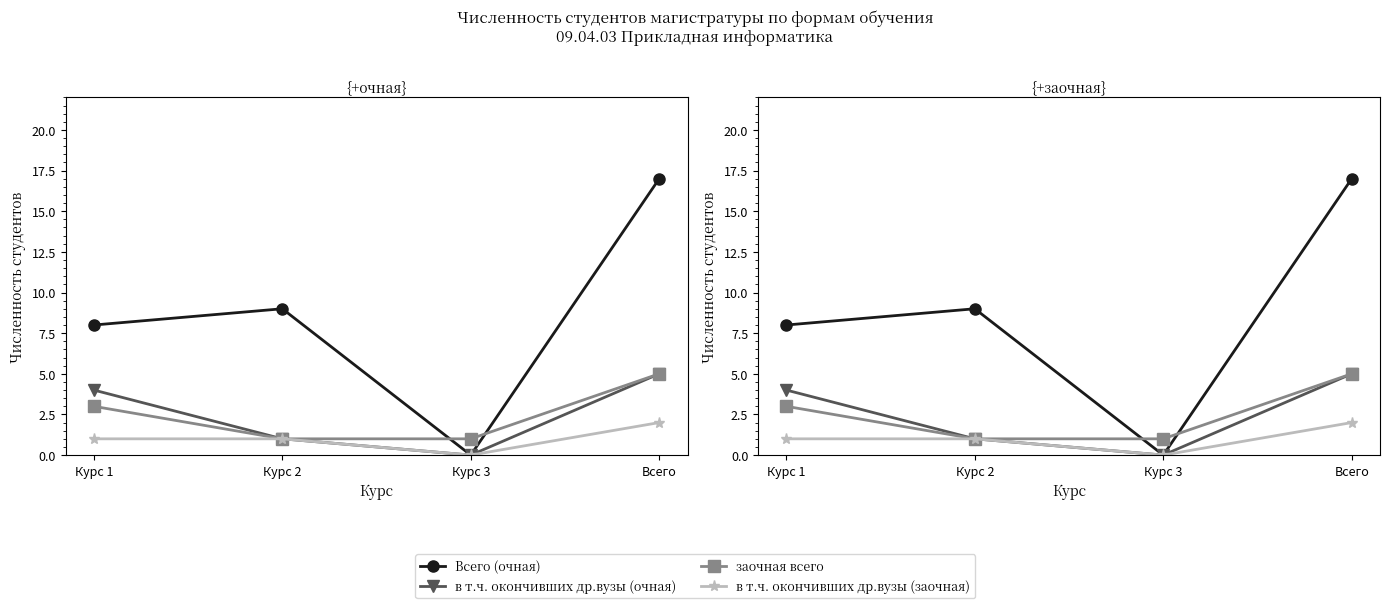

At which category is the sum across all series the highest?

Всего